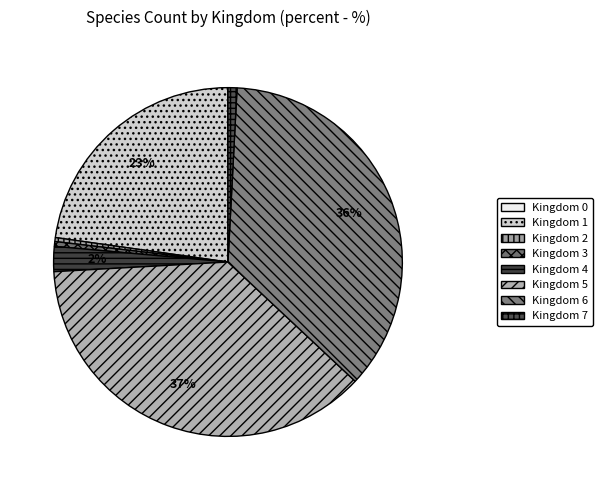

Does any single category account for the majority?

No